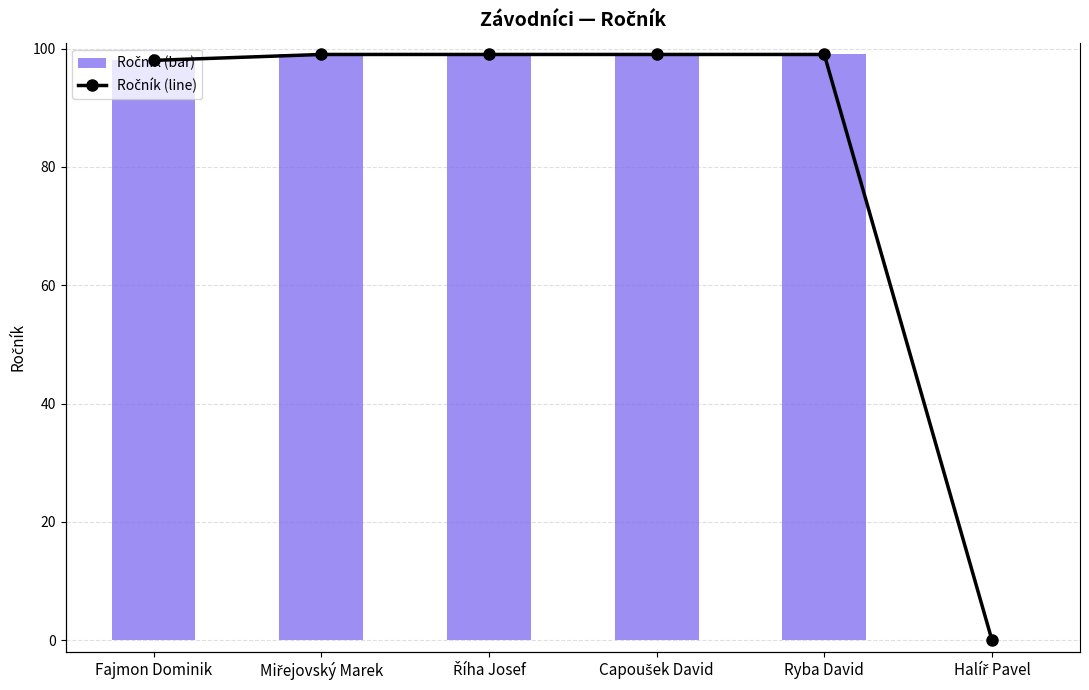

What is the difference between the second highest and minimum values in the Ročník (line) series?

99